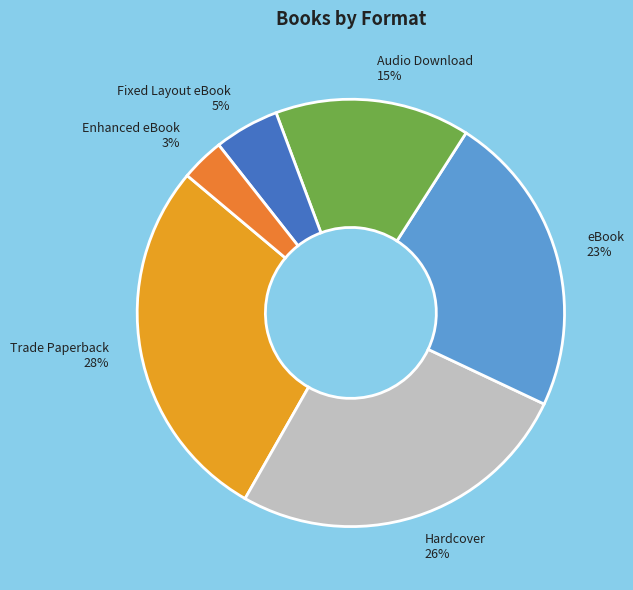

Rank the categories by value from lowest to highest.

Enhanced eBook, Fixed Layout eBook, Audio Download, eBook, Hardcover, Trade Paperback